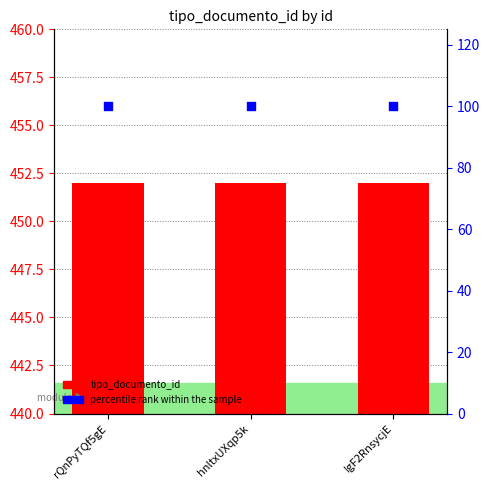

What are all the series names shown in the legend?

tipo_documento_id, percentile rank within the sample